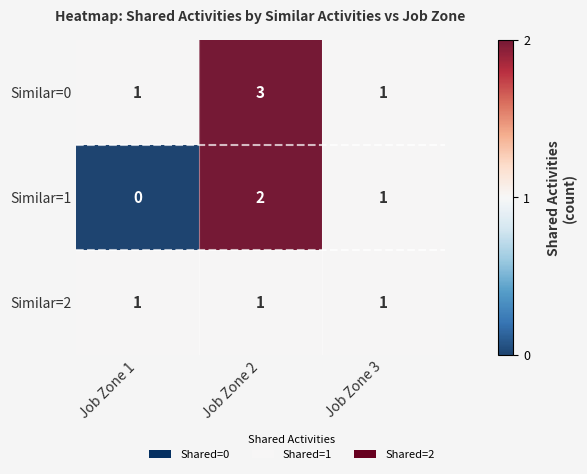

At which category does the chart reach its minimum across all series?

Job Zone 1